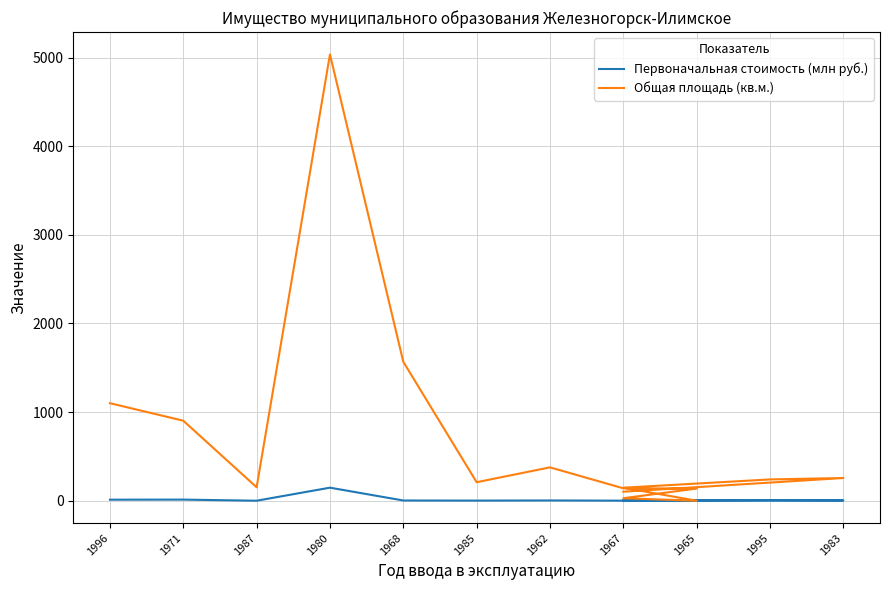

At which category does Общая площадь (кв.м.) reach its first local peak?

1980